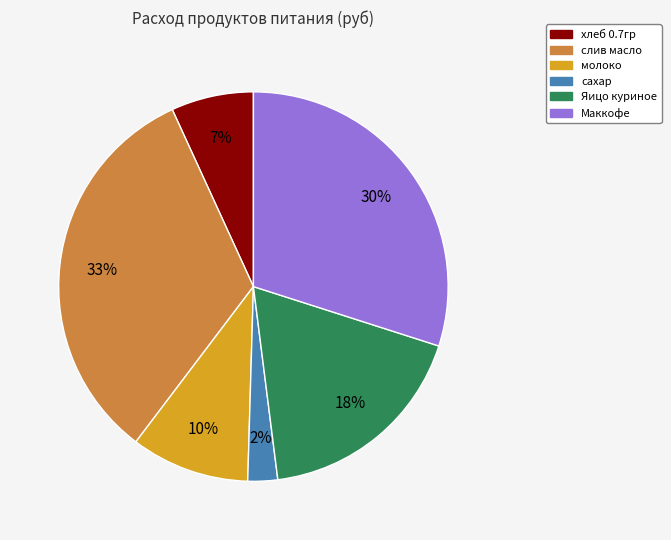

Approximately how many times larger is the value at слив масло compared to Маккофе?

1.1